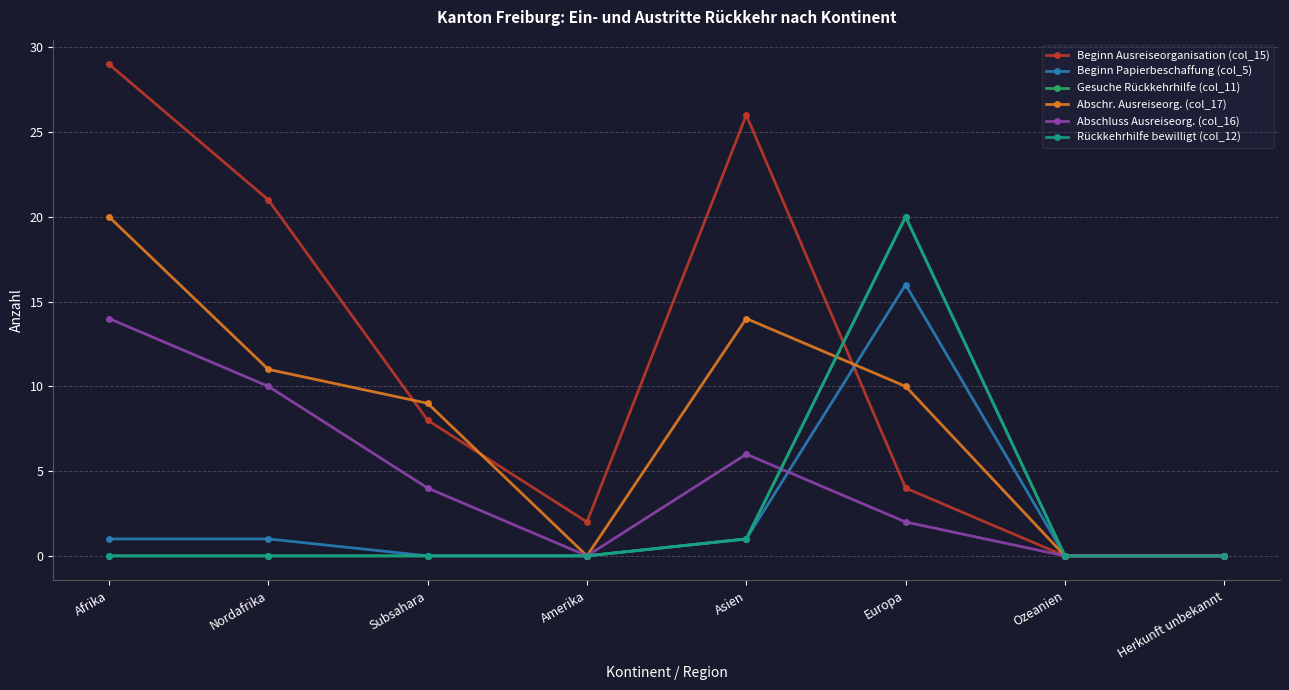

The Rückkehrhilfe bewilligt (col_12) series shows 0 at Afrika. True or false?

True